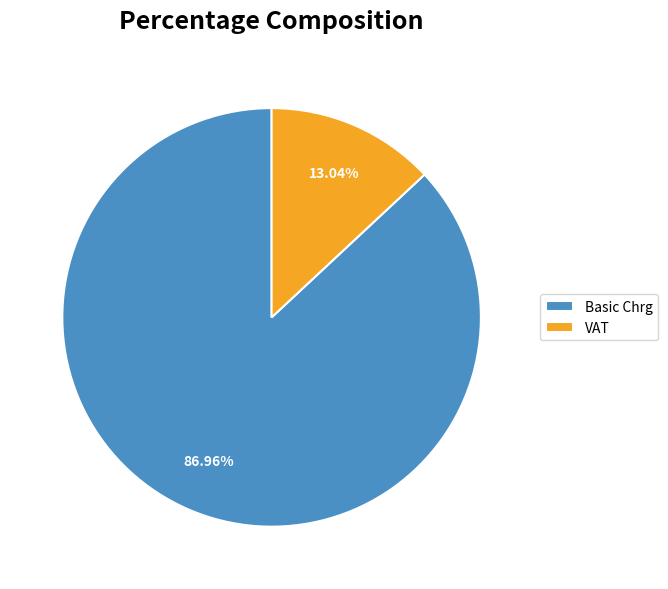

What percentage do Basic Chrg and VAT together represent?

100.0%